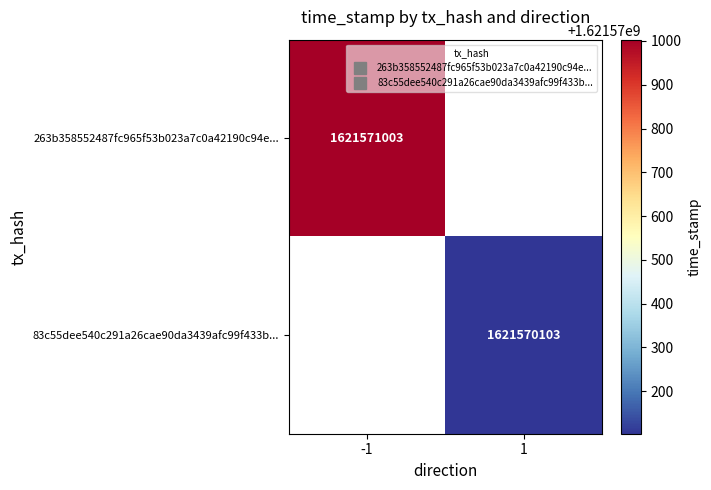

The 83c55dee540c291a26cae90da3439afc99f433b... series shows 1 at 0. True or false?

True